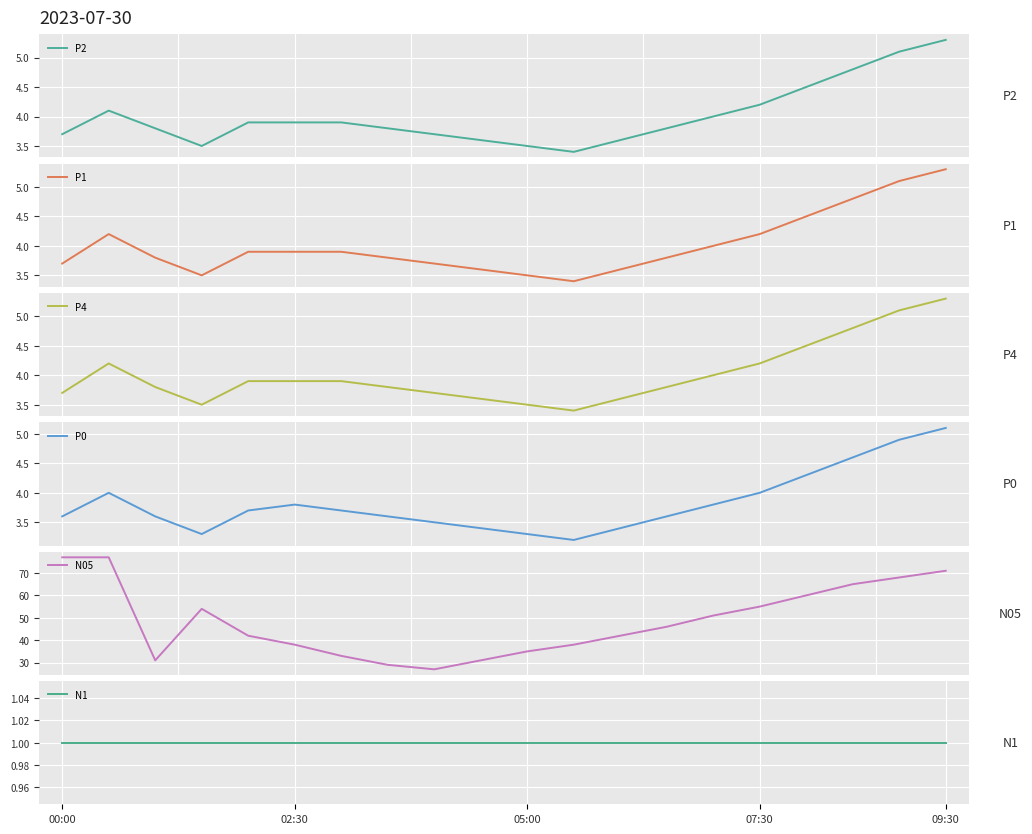

The value of N1 at 02:30 is 1.0. True or false?

True